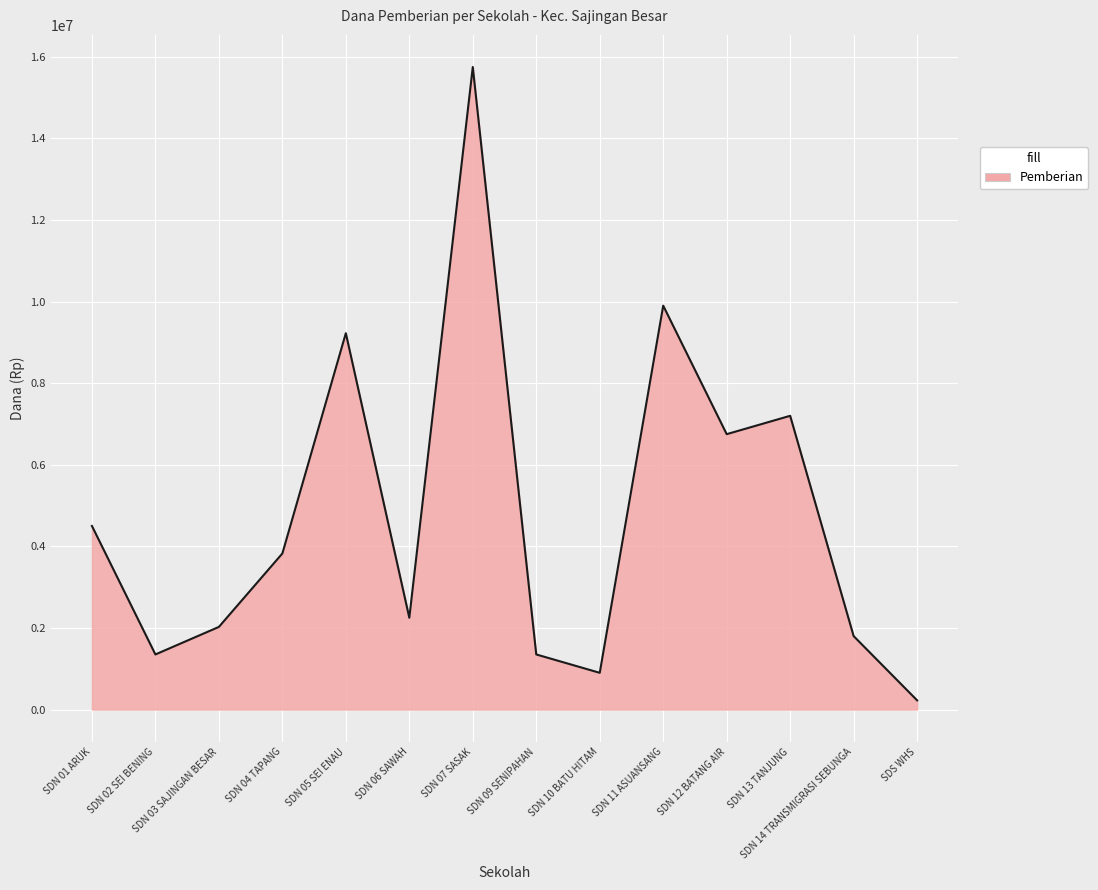

Which has a higher value, SDN 05 SEI ENAU or SDN 11 ASUANSANG?

SDN 11 ASUANSANG